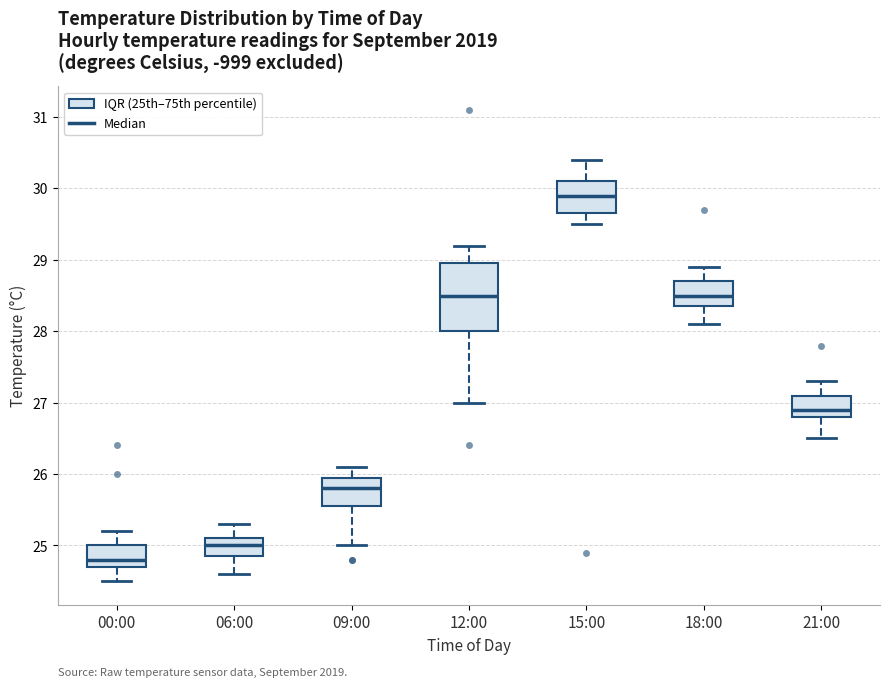

Reading left to right, transcribe this box plot: for each box, give where its median line is, the range the box spans, and where its two whiskers end, as read against the y-axis. The values are not printed on the chart, so give them approximately, as read against the axis.

00:00: median 24.8, box 24.7 to 25.0, whiskers 24.5 to 25.2
06:00: median 25.0, box 24.9 to 25.1, whiskers 24.6 to 25.3
09:00: median 25.8, box 25.6 to 26.0, whiskers 25.0 to 26.1
12:00: median 28.5, box 28.0 to 29.0, whiskers 27.0 to 29.2
15:00: median 29.9, box 29.7 to 30.1, whiskers 29.5 to 30.4
18:00: median 28.5, box 28.4 to 28.7, whiskers 28.1 to 28.9
21:00: median 26.9, box 26.8 to 27.1, whiskers 26.5 to 27.3